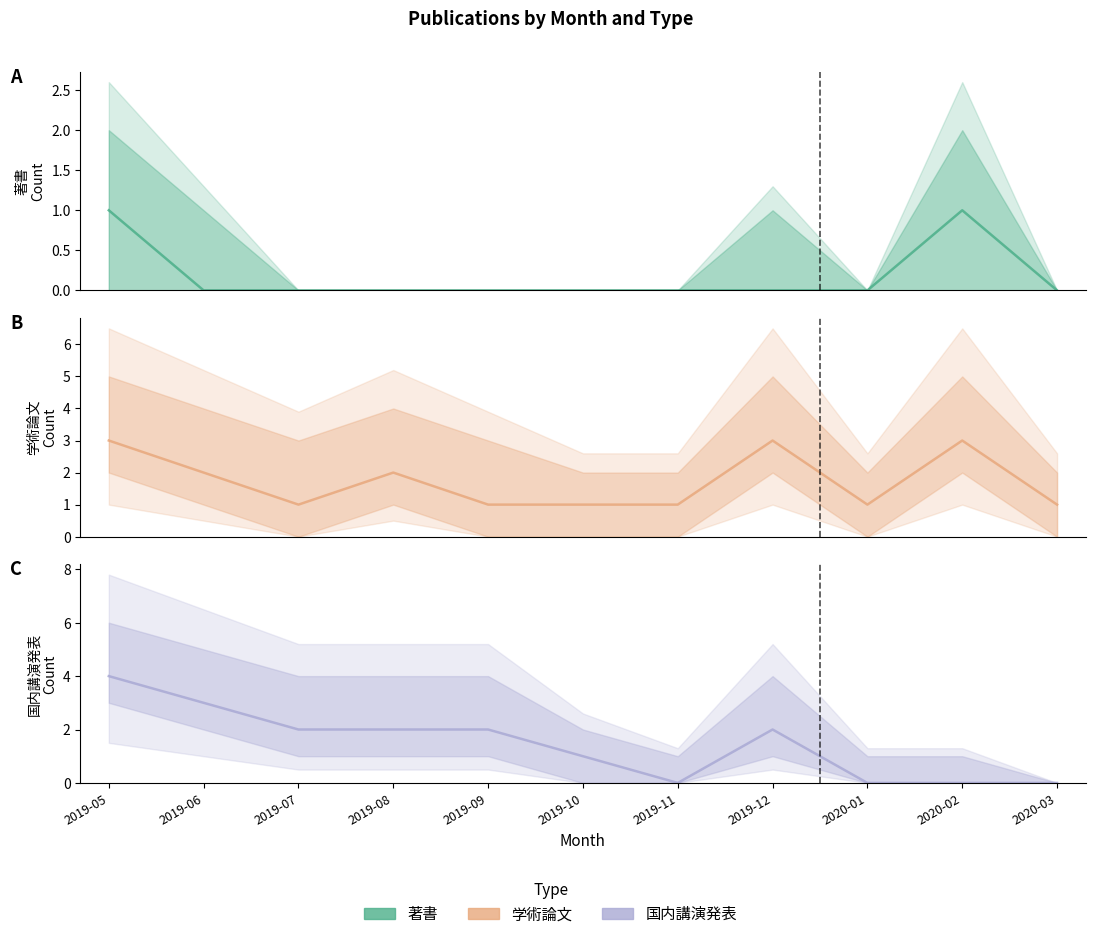

At which category is the sum across all series the highest?

2019-05